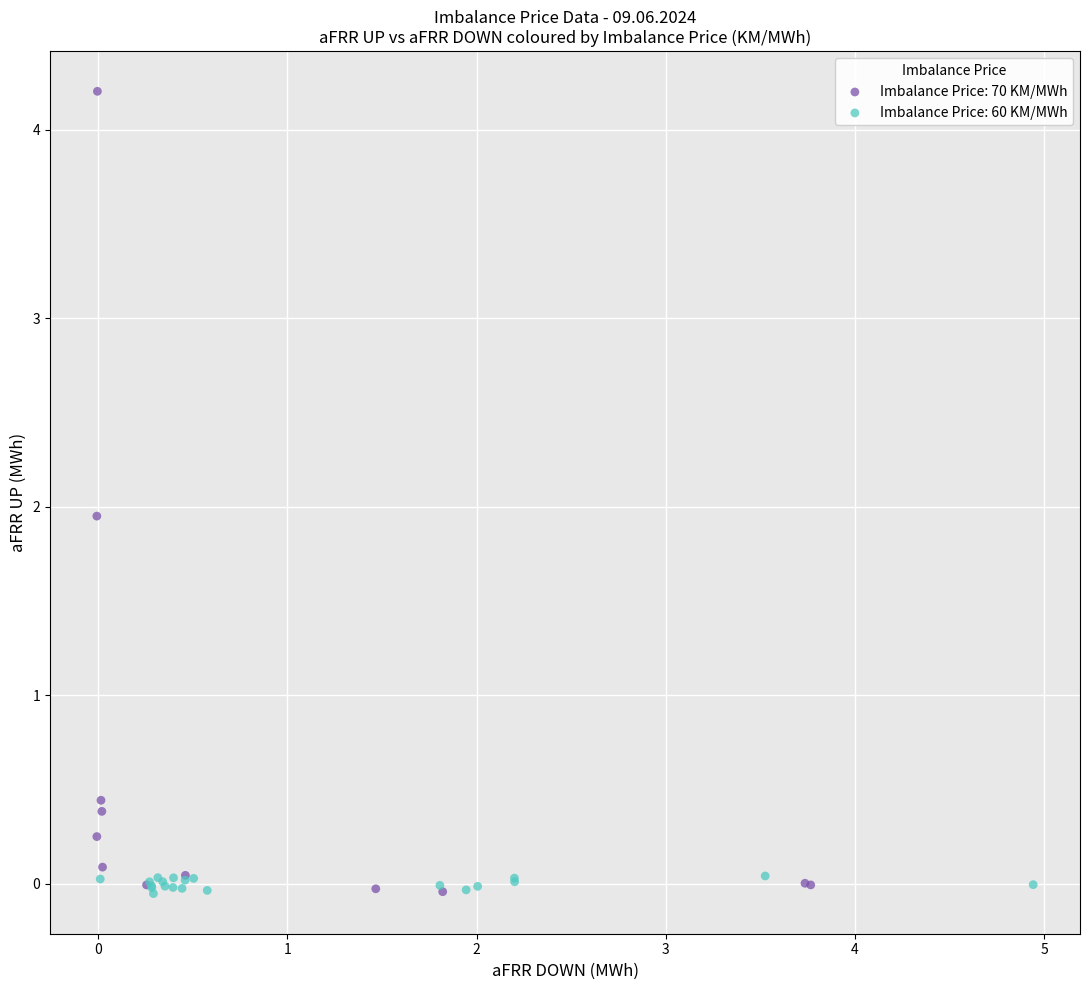

Which series contains the highest Y value?

Imbalance Price: 70 KM/MWh